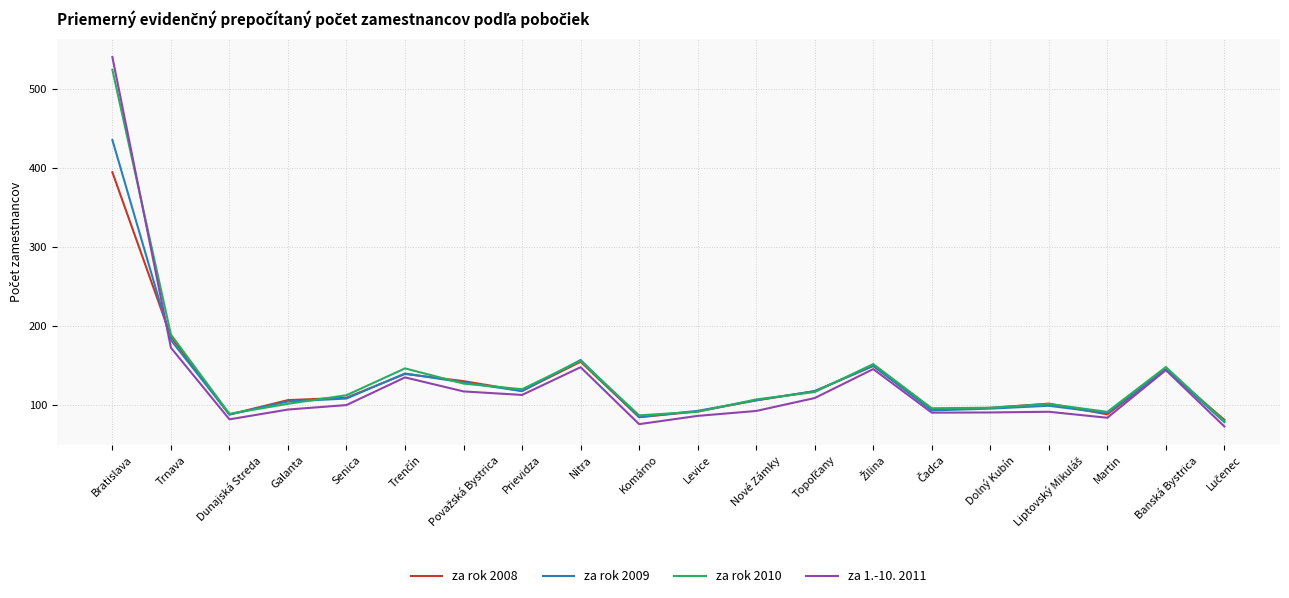

How many interior local valleys does the za rok 2010 series have?

5